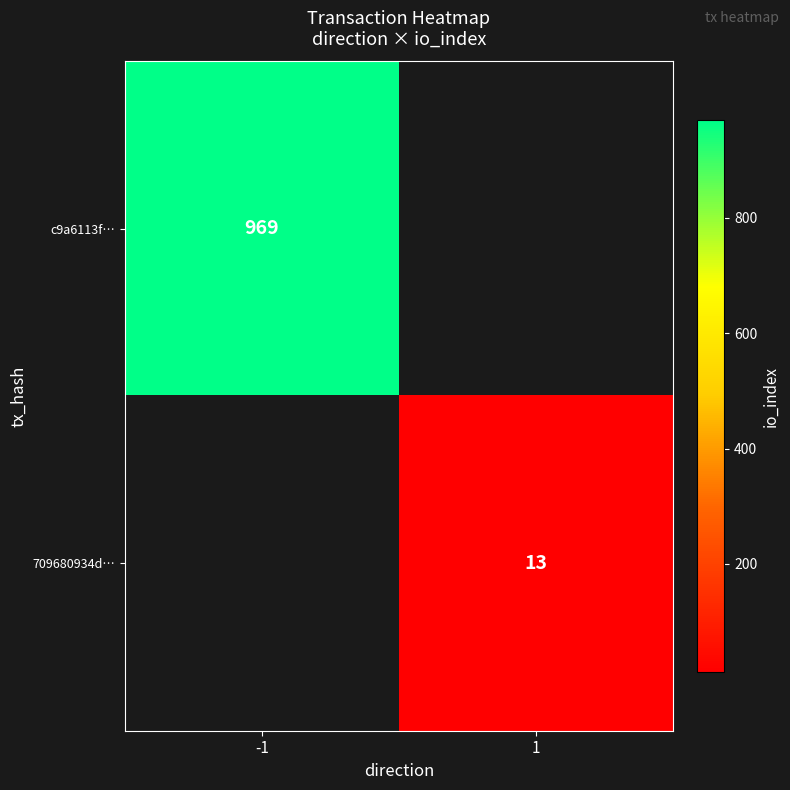

The c9a6113f… series shows 1323 at -1. True or false?

False